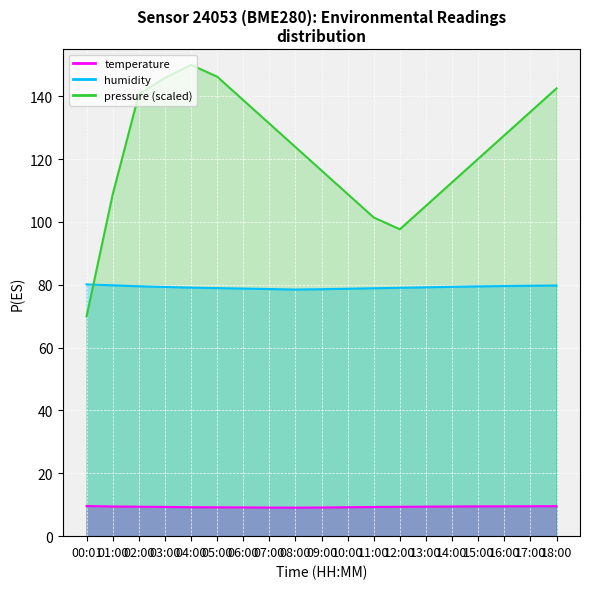

Is the value of humidity at 07:00 greater than the value of temperature at 06:00?

Yes